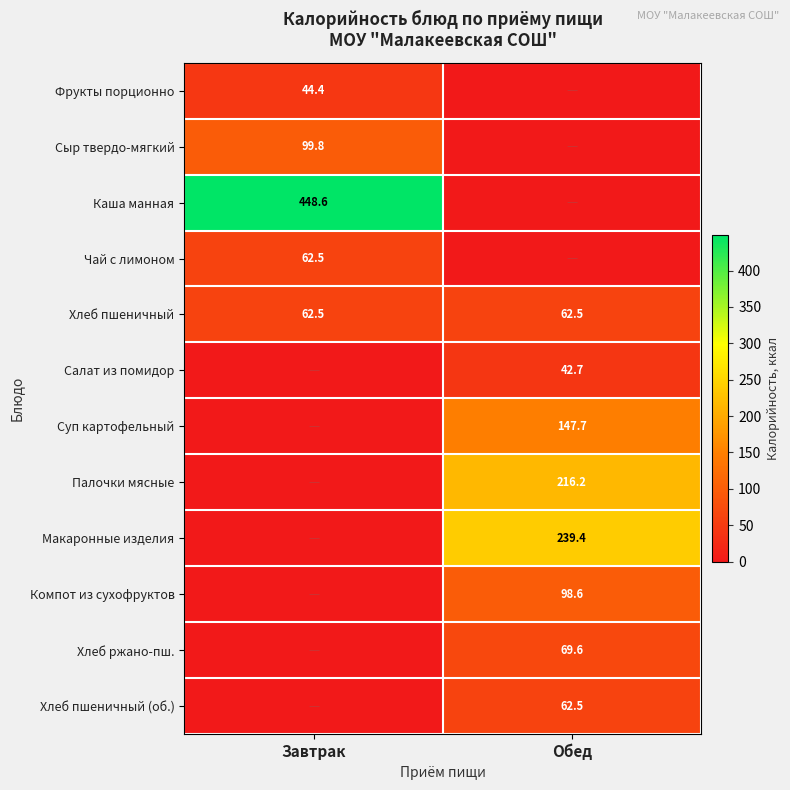

Is the value of Каша манная at Завтрак greater than the value of Хлеб пшеничный at Завтрак?

Yes